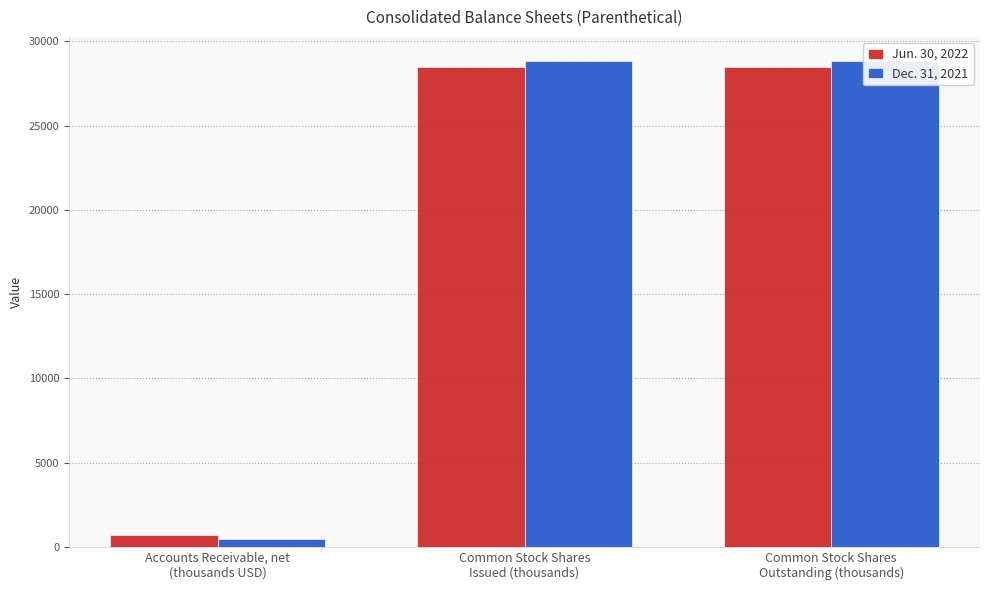

Reading left to right, what are all the values shown in this chart?

Jun. 30, 2022: 682	28501	28501
Dec. 31, 2021: 481	28830	28830